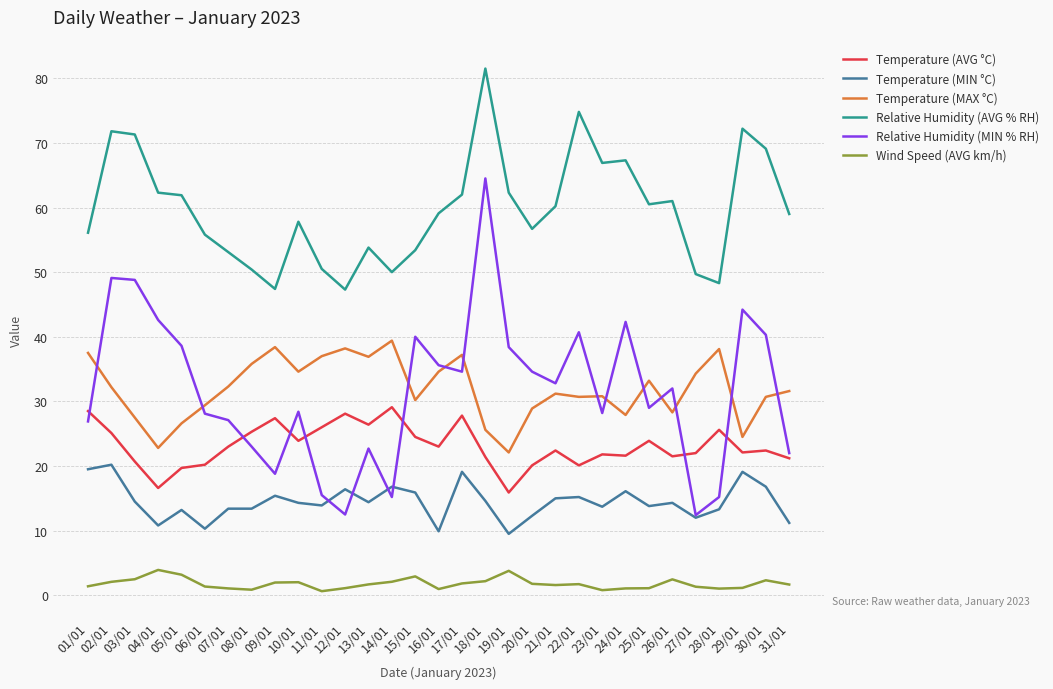

True or false: Temperature (MIN °C) and Temperature (MAX °C) cross at least once.

False